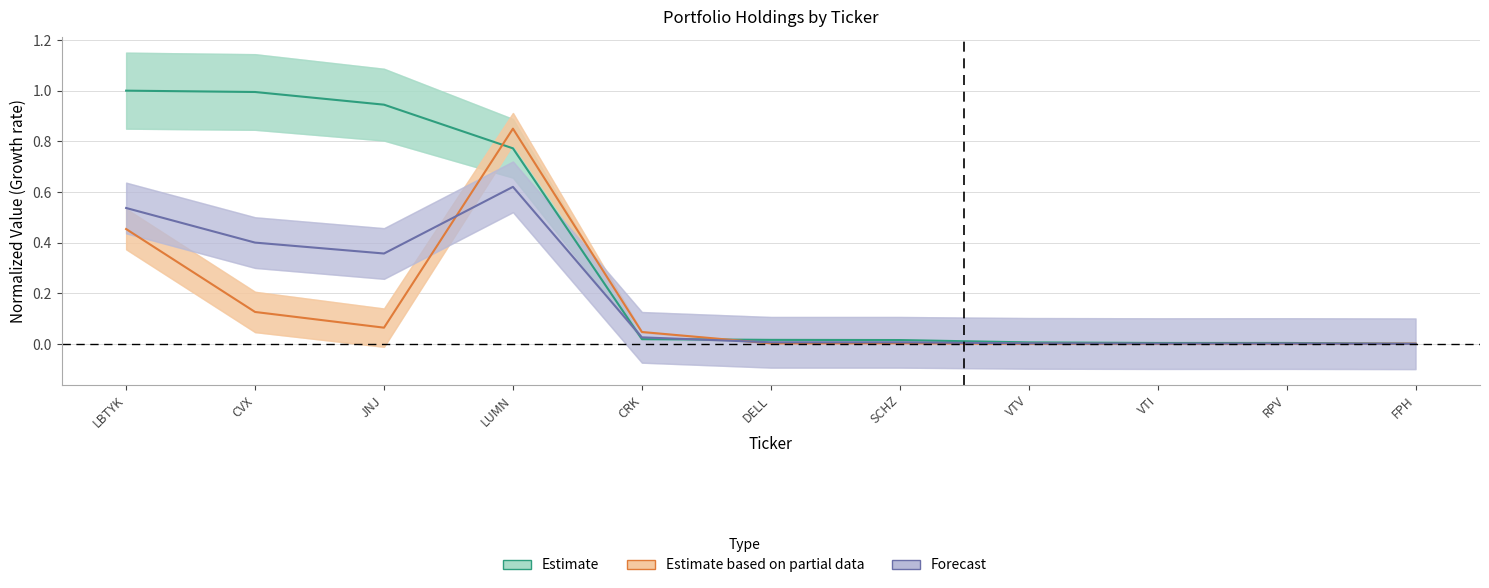

At how many categories does at least one series exceed 0?

11